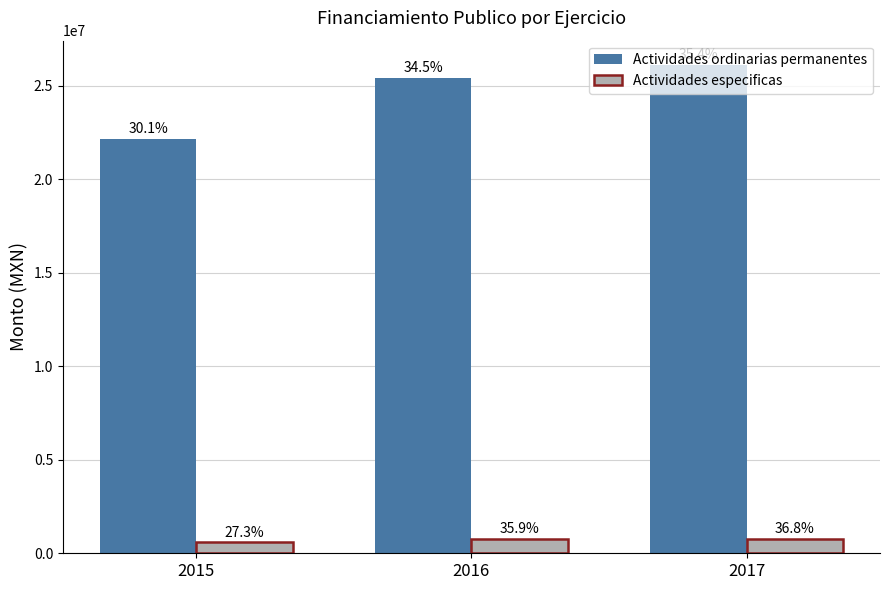

What is the spread (max minus min) of values at 2015?

21577817.4